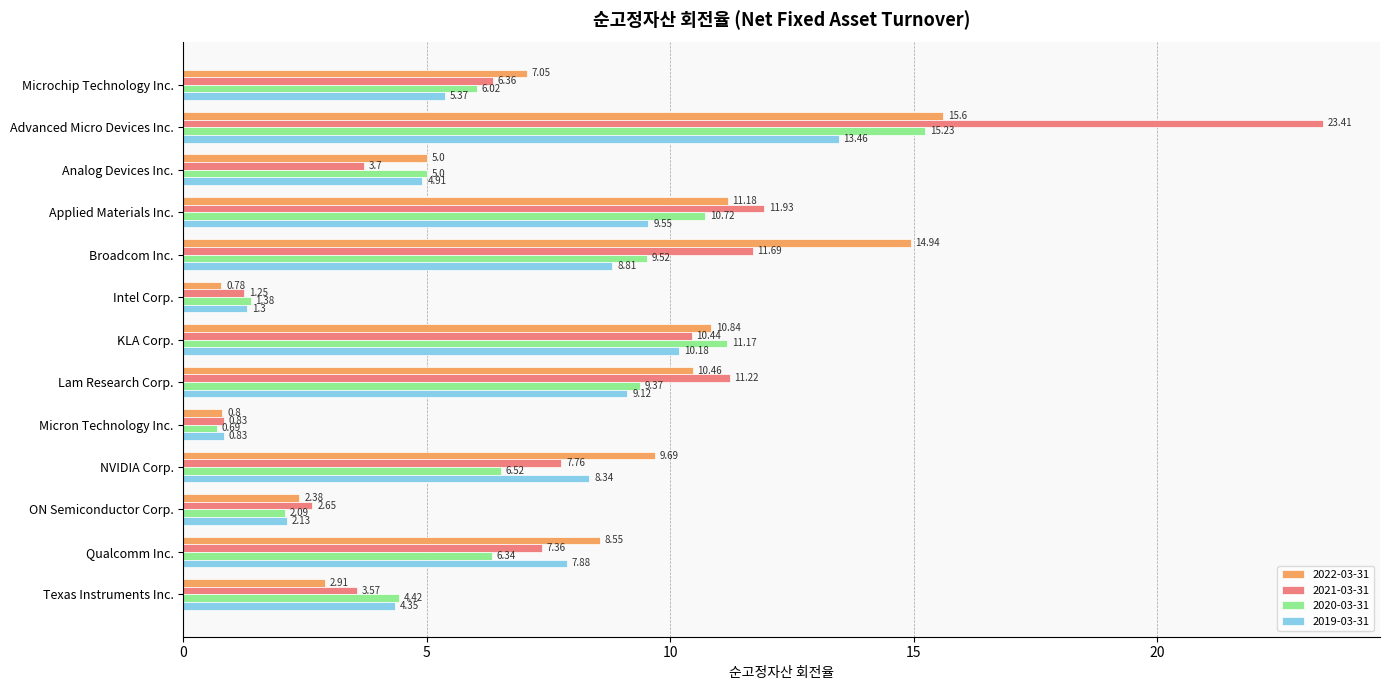

At which category is the sum across all series the highest?

Advanced Micro Devices Inc.